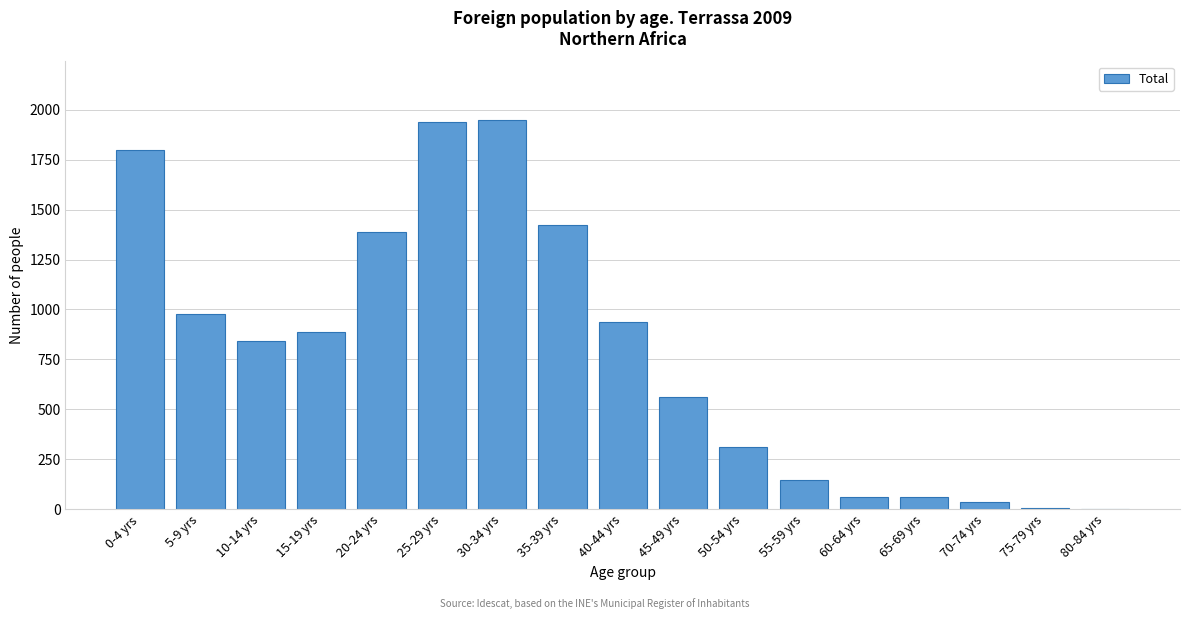

The value at 0-4 yrs is 1798. True or false?

True